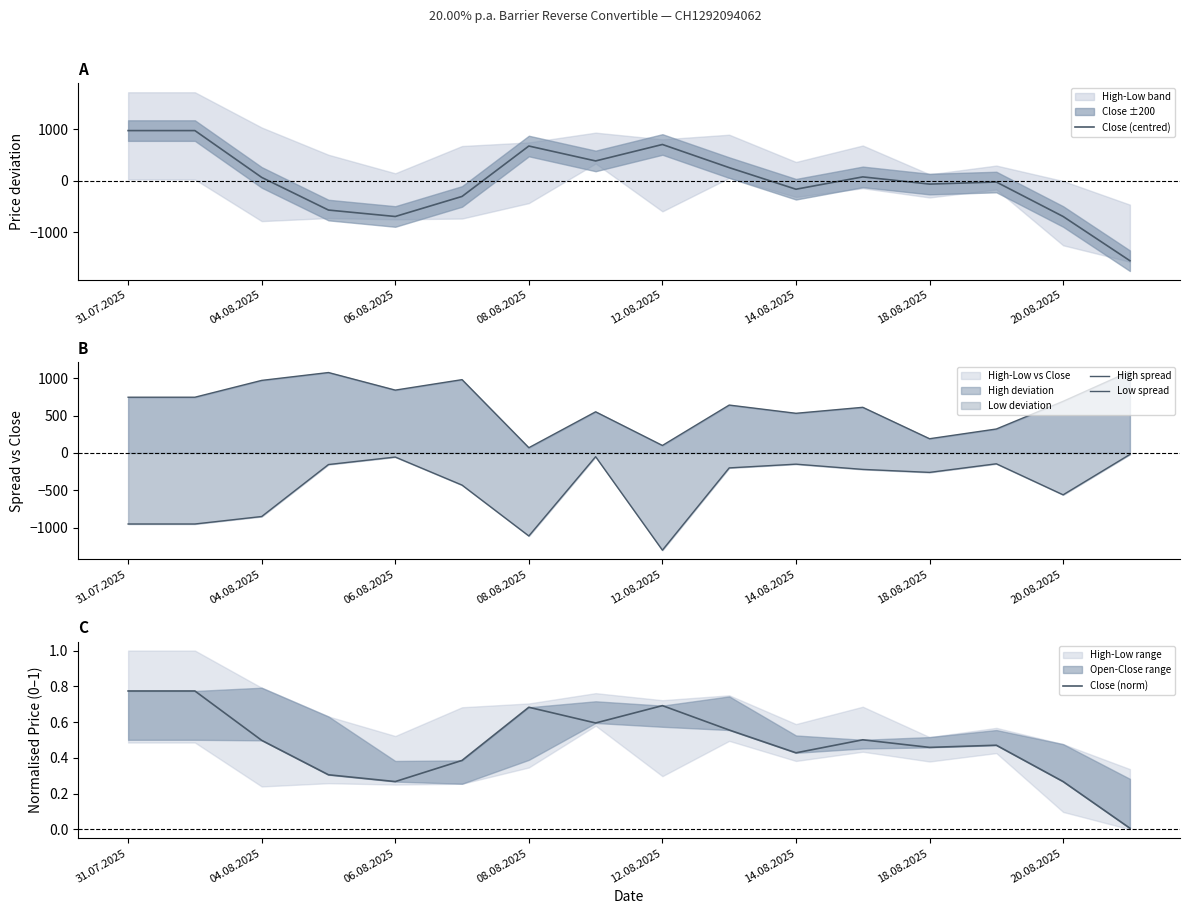

What is the minimum value for Close (centred)?

-1557.2